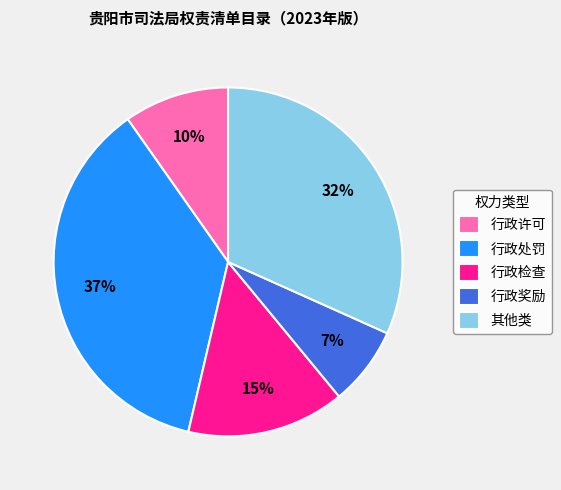

Approximately how many times larger is the value at 行政许可 compared to 其他类?

0.3